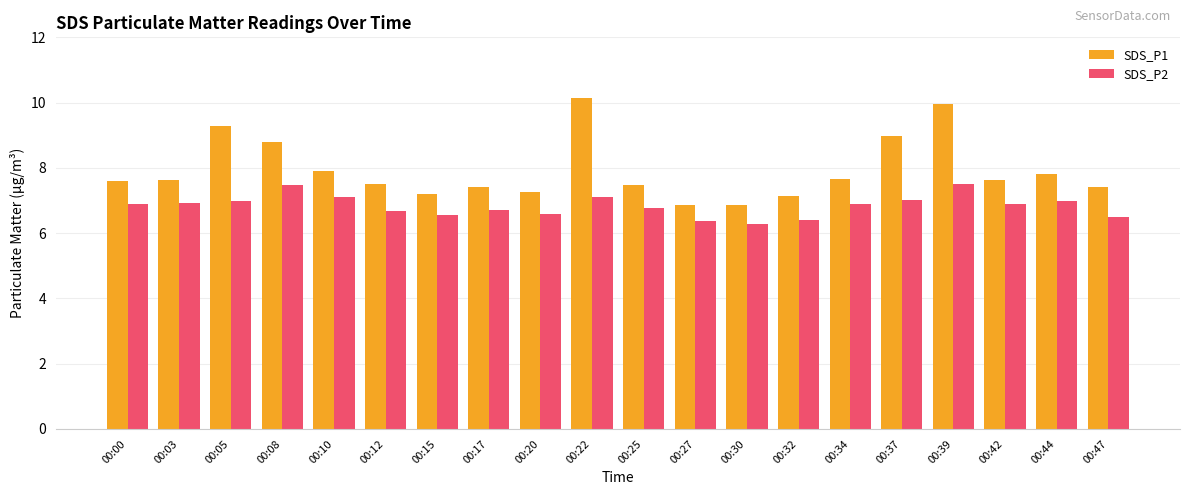

What is the value of the SDS_P2 bar at the 20th from the left?

6.5